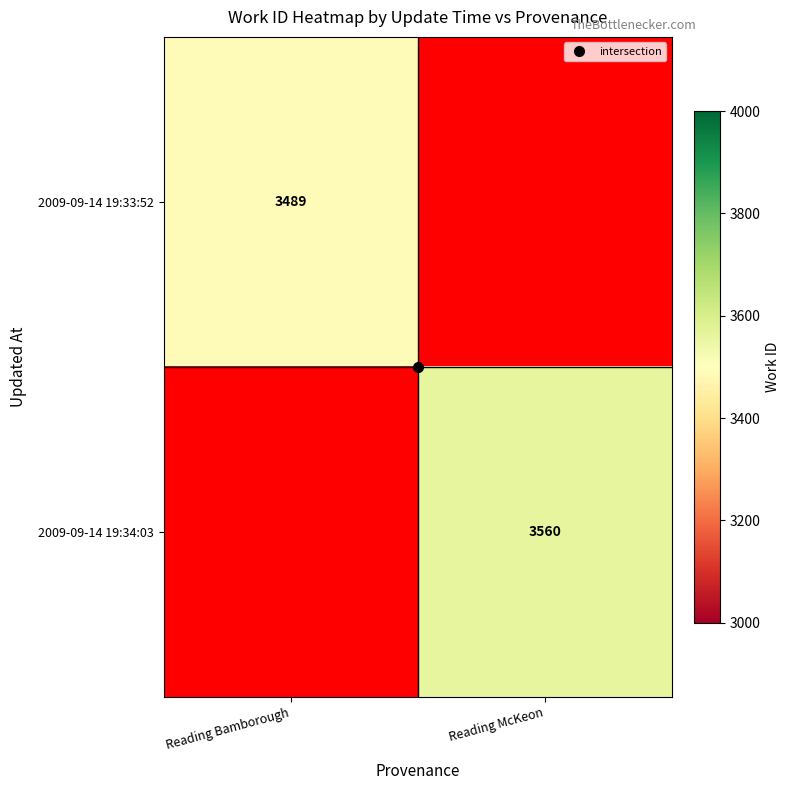

Rank the series by their average value, from highest to lowest.

2009-09-14 19:33:52, 2009-09-14 19:34:03